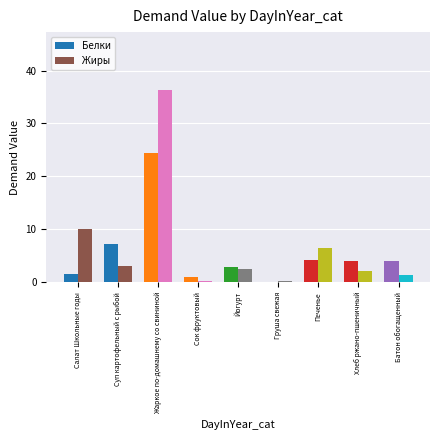

What is the spread (max minus min) of values at Суп картофельный с рыбой?

4.3